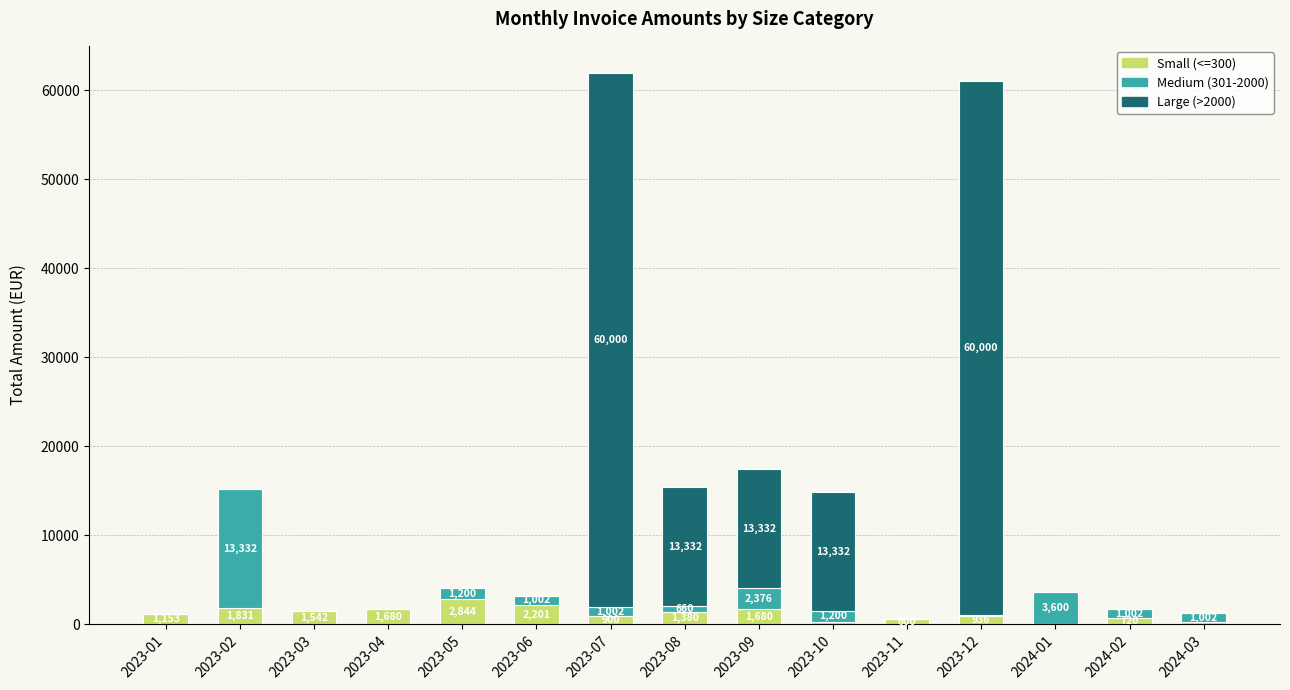

What is the total value across all series at 2024-03?

1242.0